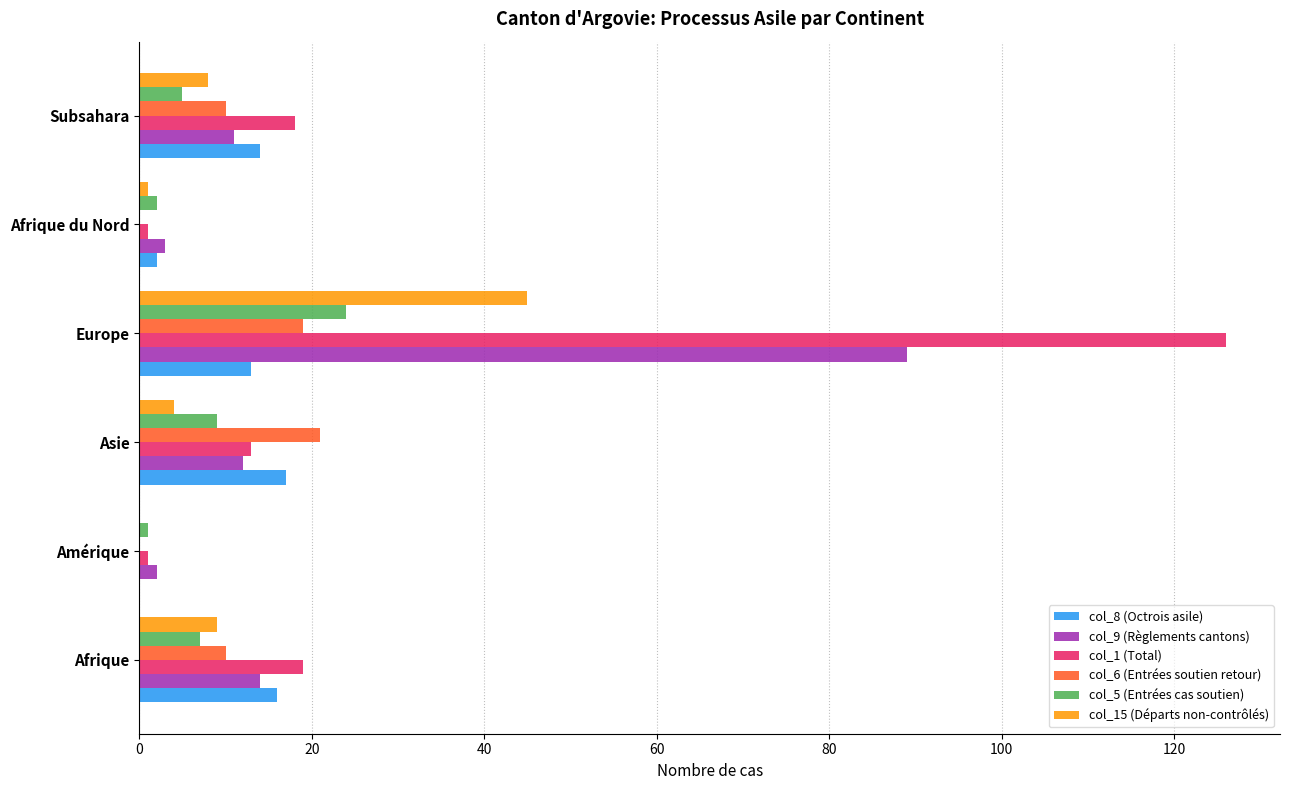

At which category is the sum across all series the highest?

Europe